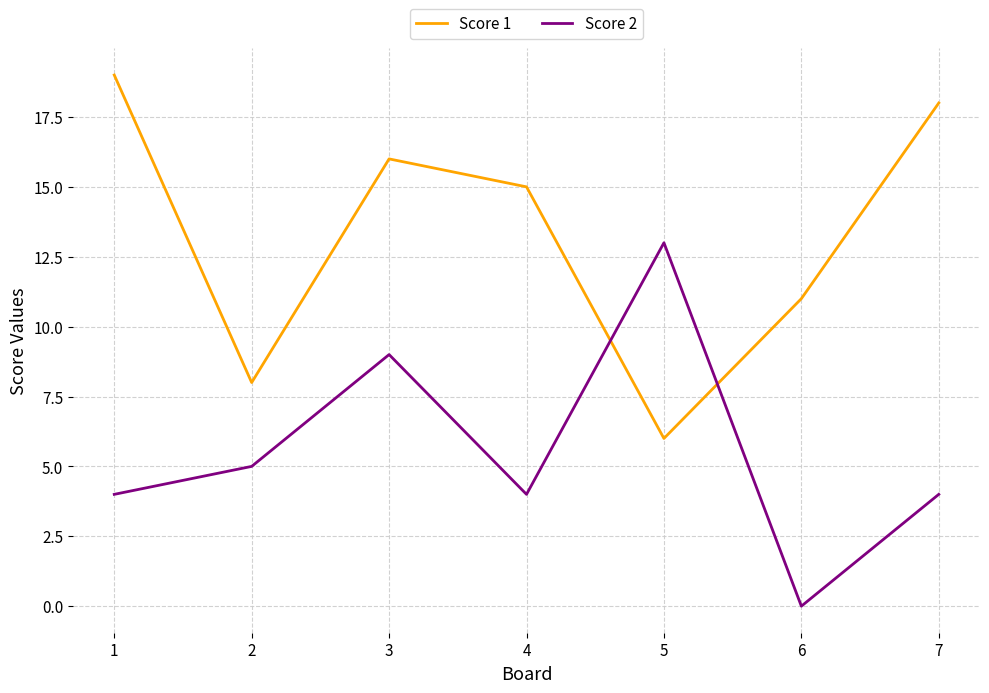

What is the sum of the Score 1 values at 5 and 1?

25